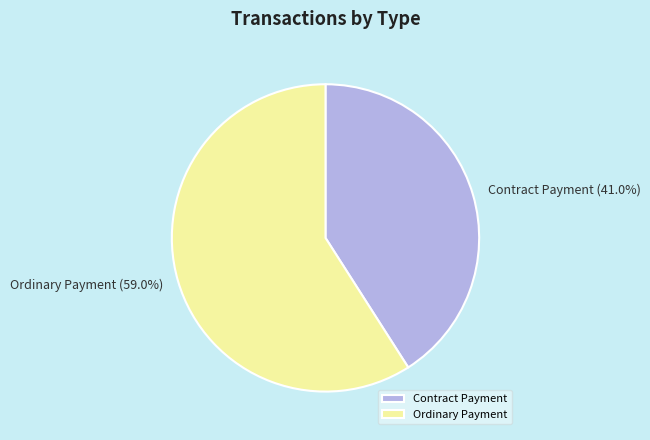

To the nearest percent, what is the difference between the largest and smallest slice percentages?

18%